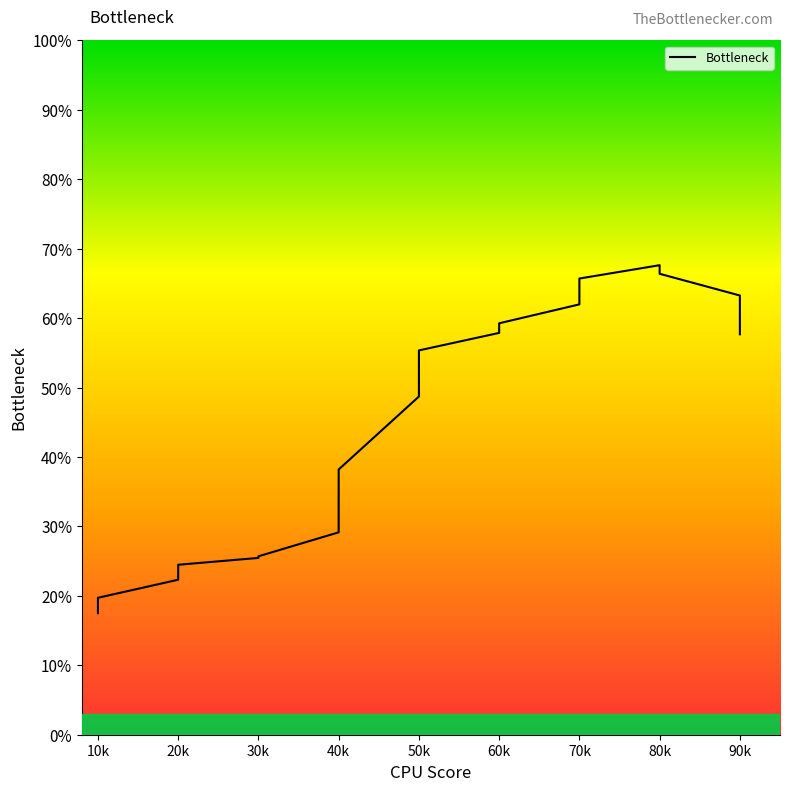

True or false: the data shows 3.9 at 40k.

False